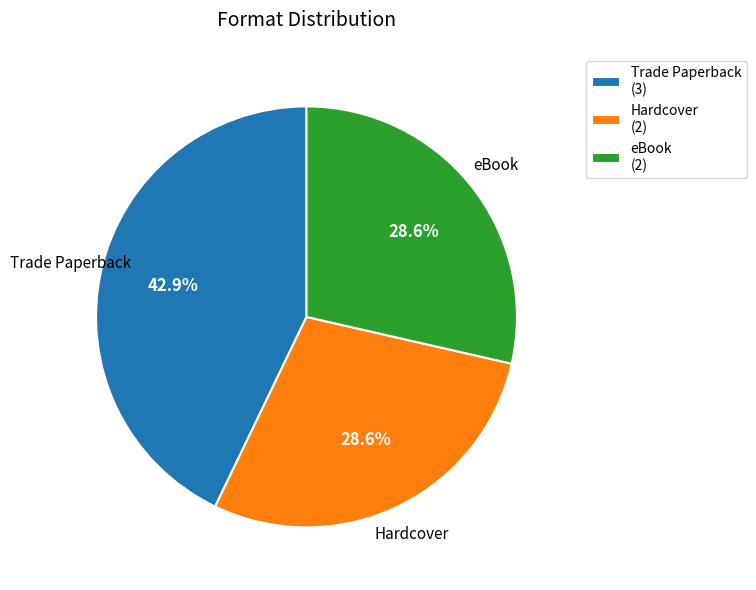

Is eBook the majority of the pie?

No